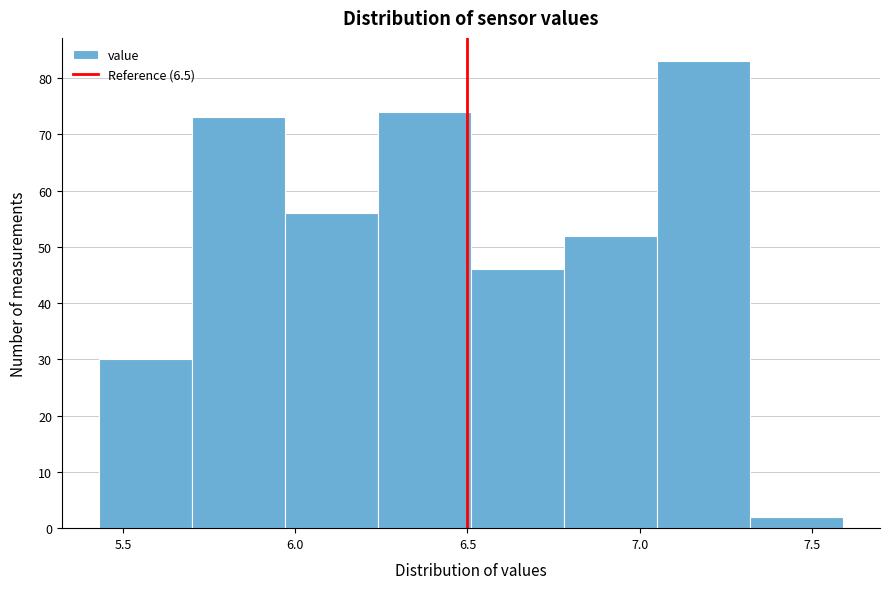

Reading left to right, list every bar in this chart as the range it spans on the x-axis followed by its height. Neither the bar edges nor the heights are printed on the chart, so give them approximately, as read against the axes.

5.43 to 5.70: 30
5.70 to 5.97: 73
5.97 to 6.24: 56
6.24 to 6.51: 74
6.51 to 6.78: 46
6.78 to 7.05: 52
7.05 to 7.32: 83
7.32 to 7.59: 2